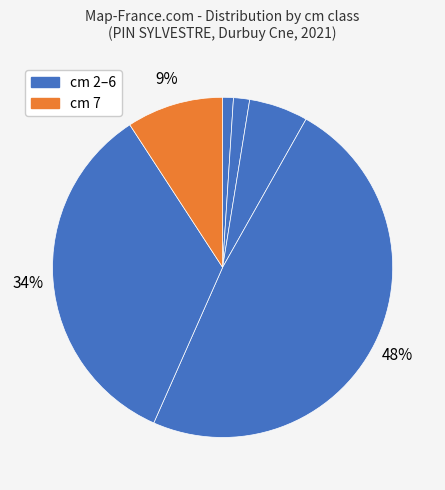

Count the number of slices in the pie.

6